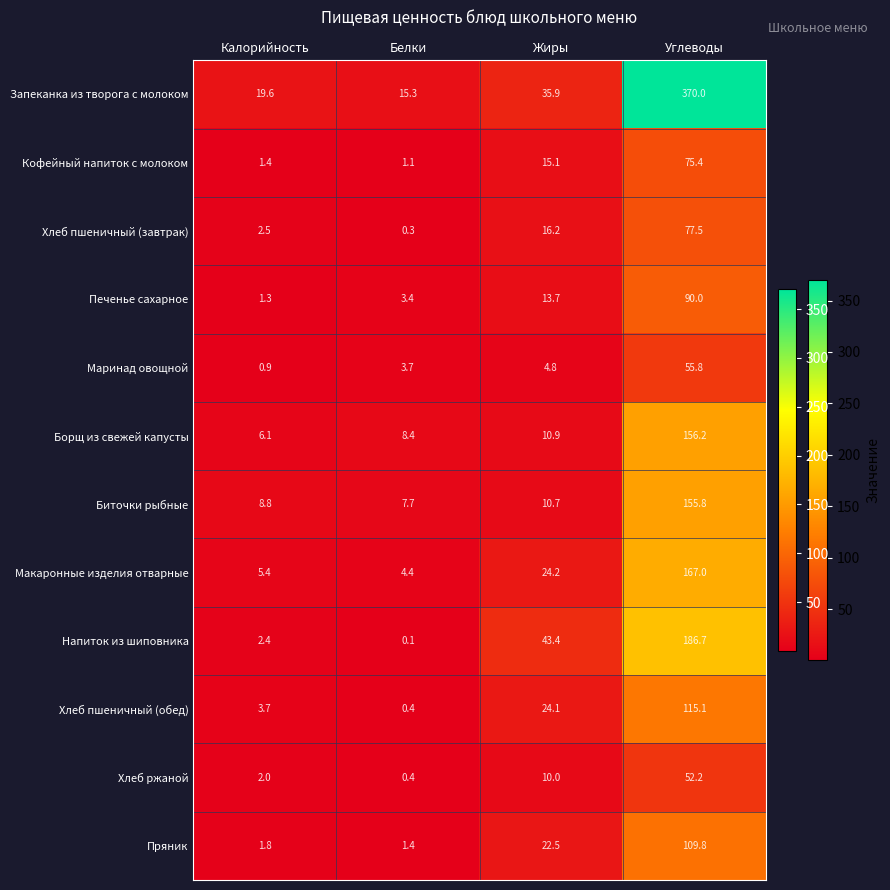

At Калорийность, list the series in order from largest to smallest.

Запеканка из творога с молоком, Биточки рыбные, Борщ из свежей капусты, Макаронные изделия отварные, Хлеб пшеничный (обед), Хлеб пшеничный (завтрак), Напиток из шиповника, Хлеб ржаной, Пряник, Кофейный напиток с молоком, Печенье сахарное, Маринад овощной